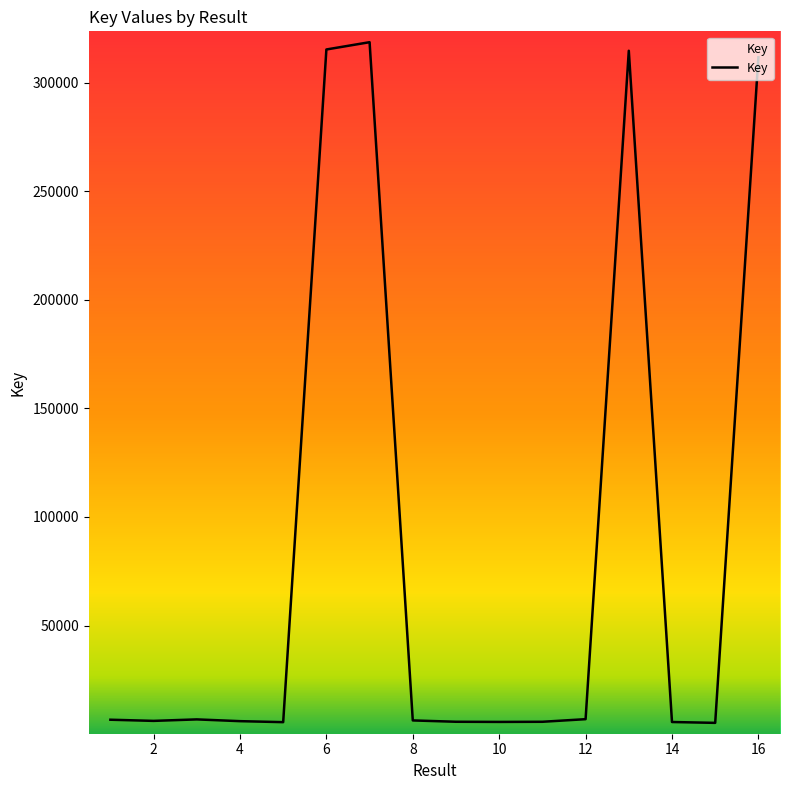

What is the difference between the maximum and minimum values?

313425